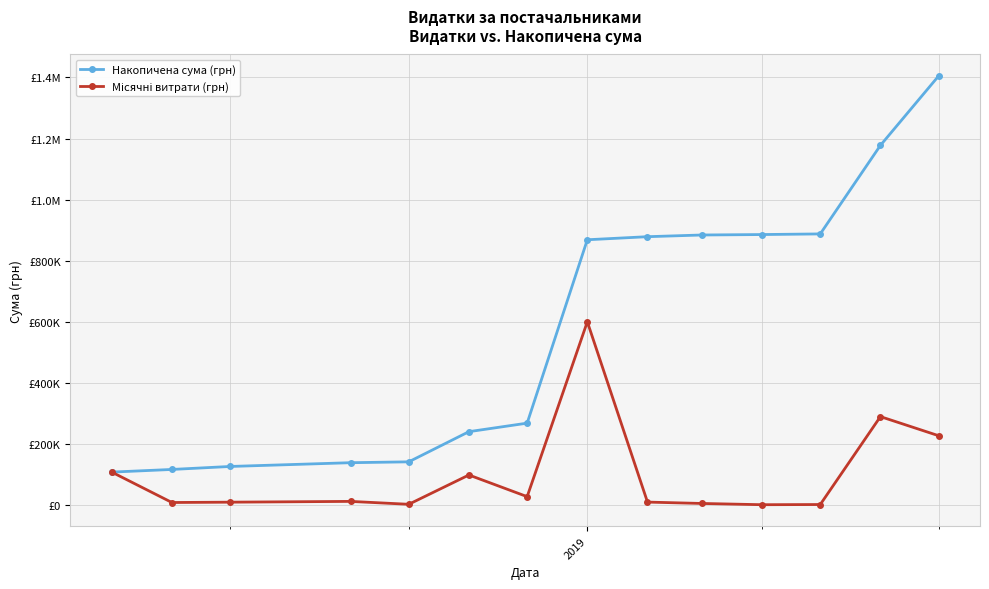

Is this an area chart (filled region under the line)?

No